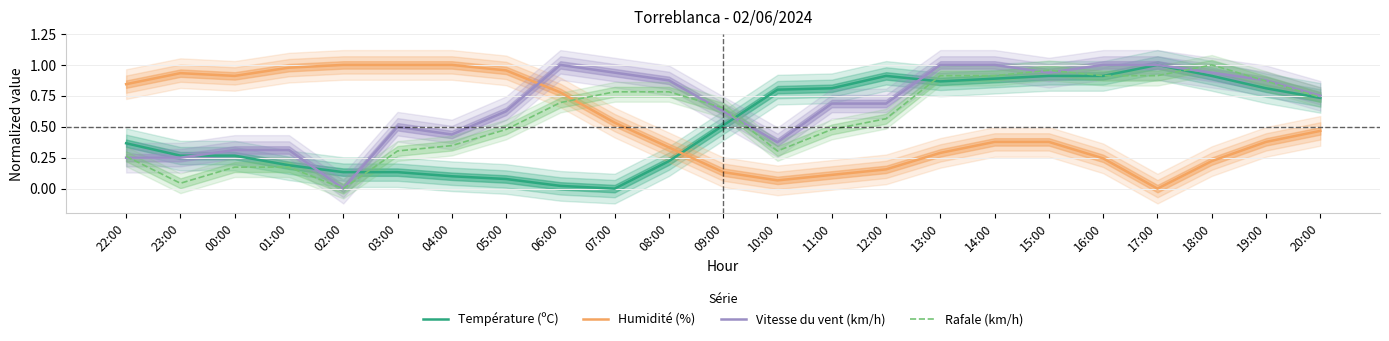

True or false: Humidité (%) has more than 1 points higher than both neighbors.

False